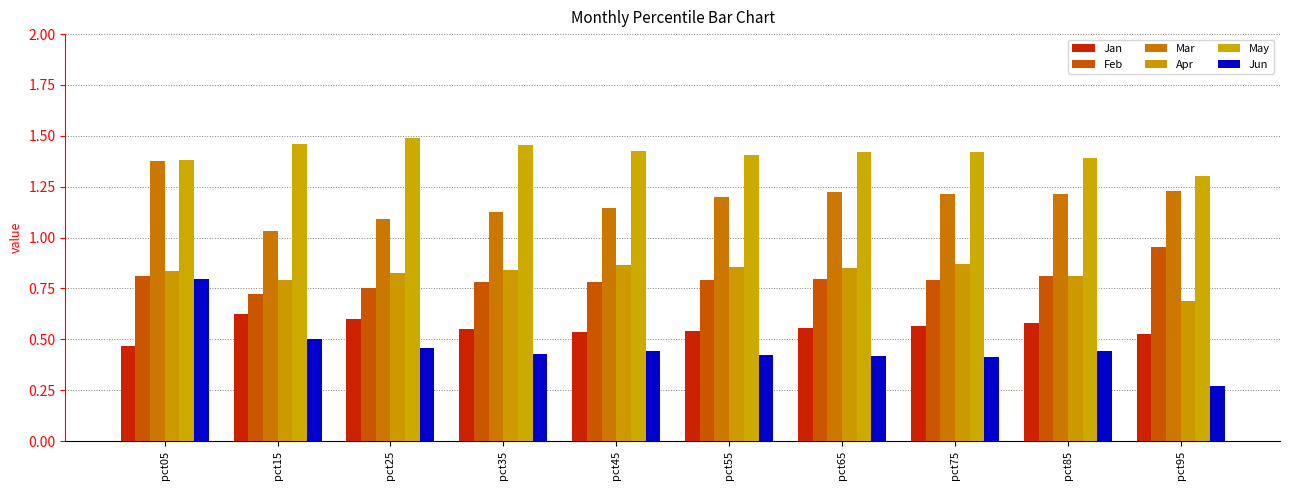

Where is May nearest to the value 1?

pct95